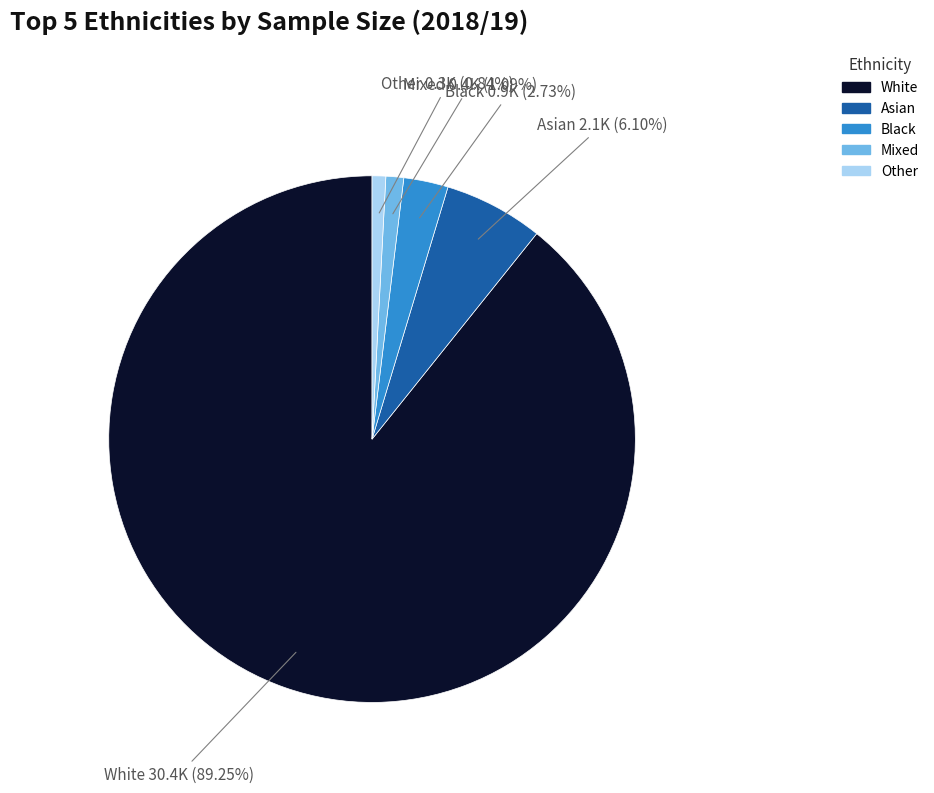

What percentage is the White slice, to the nearest percent?

89%